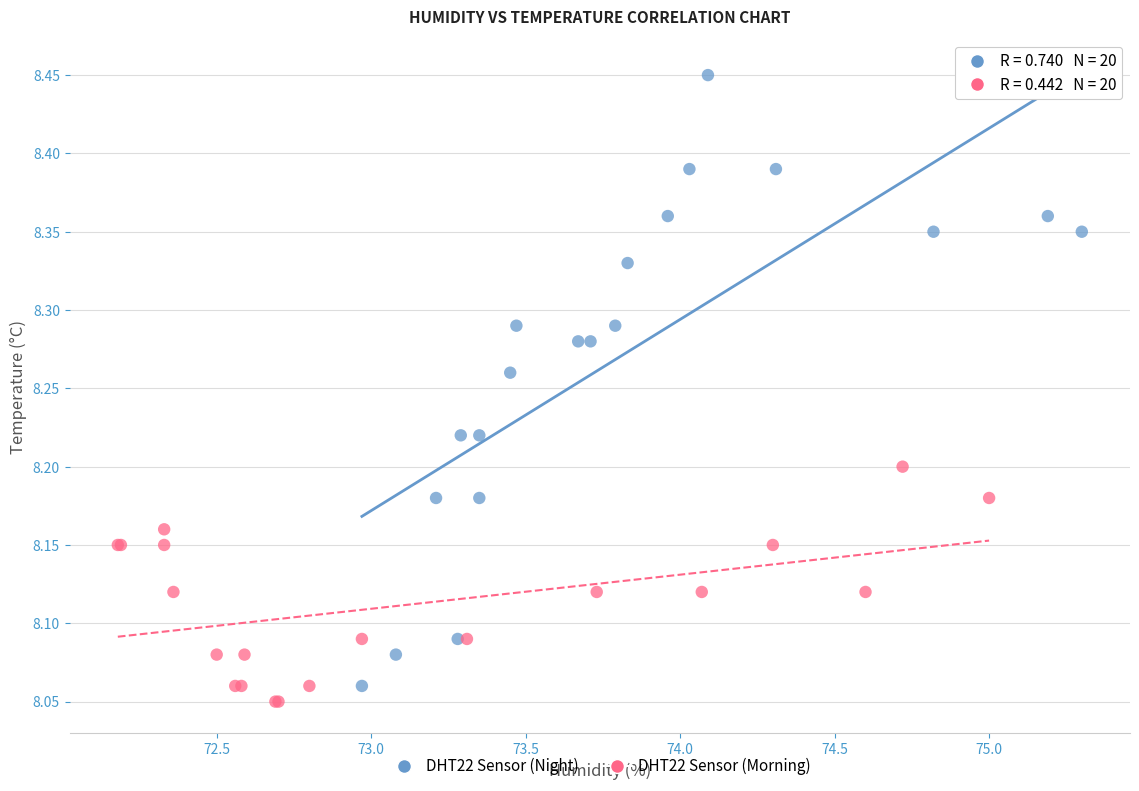

Which series has the widest spread of Y values?

DHT22 Sensor (Night)